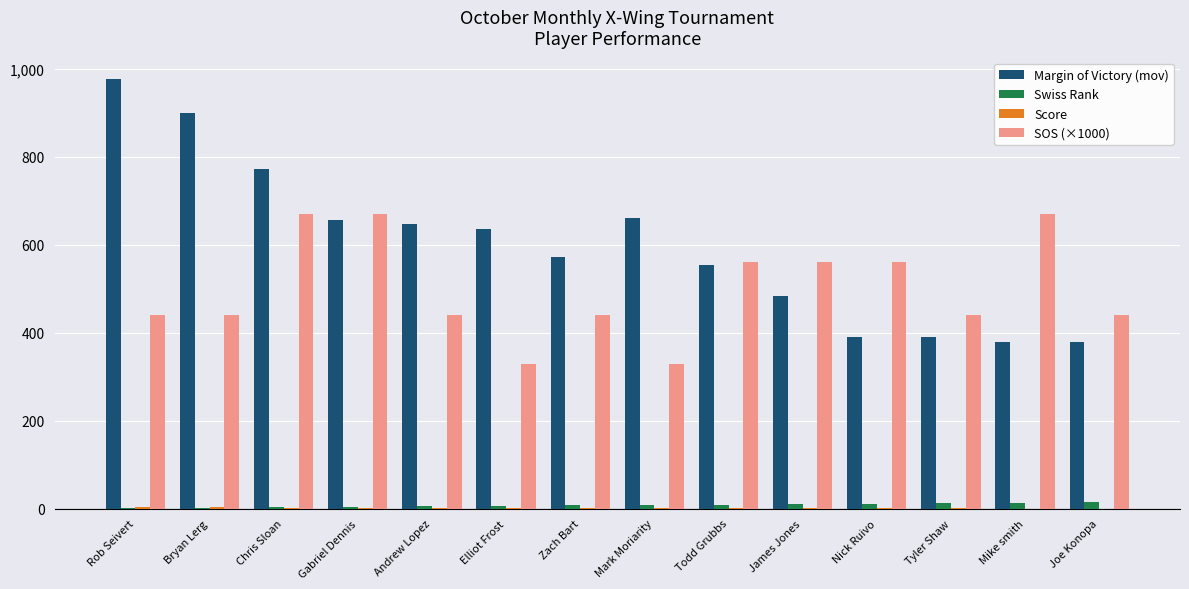

Which series has the largest total across all categories?

Margin of Victory (mov)